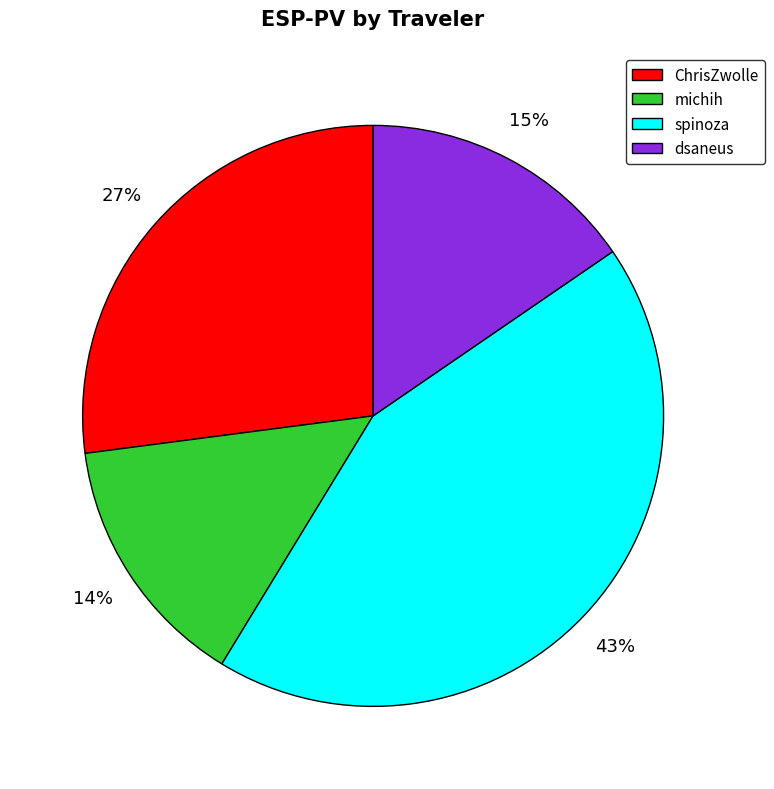

Count the number of slices in the pie.

4